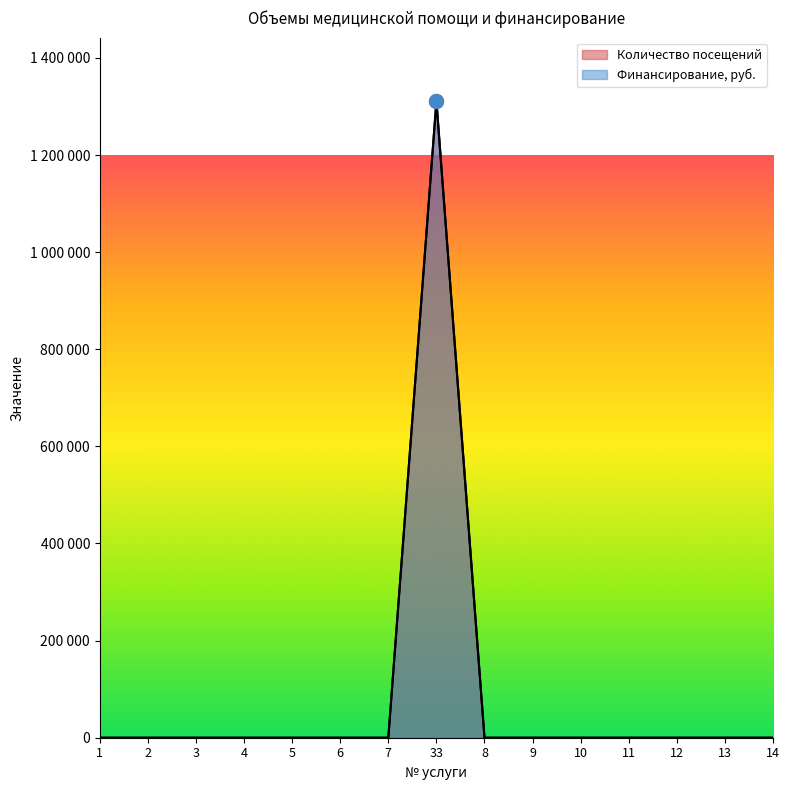

How many lines are shown in the chart?

2